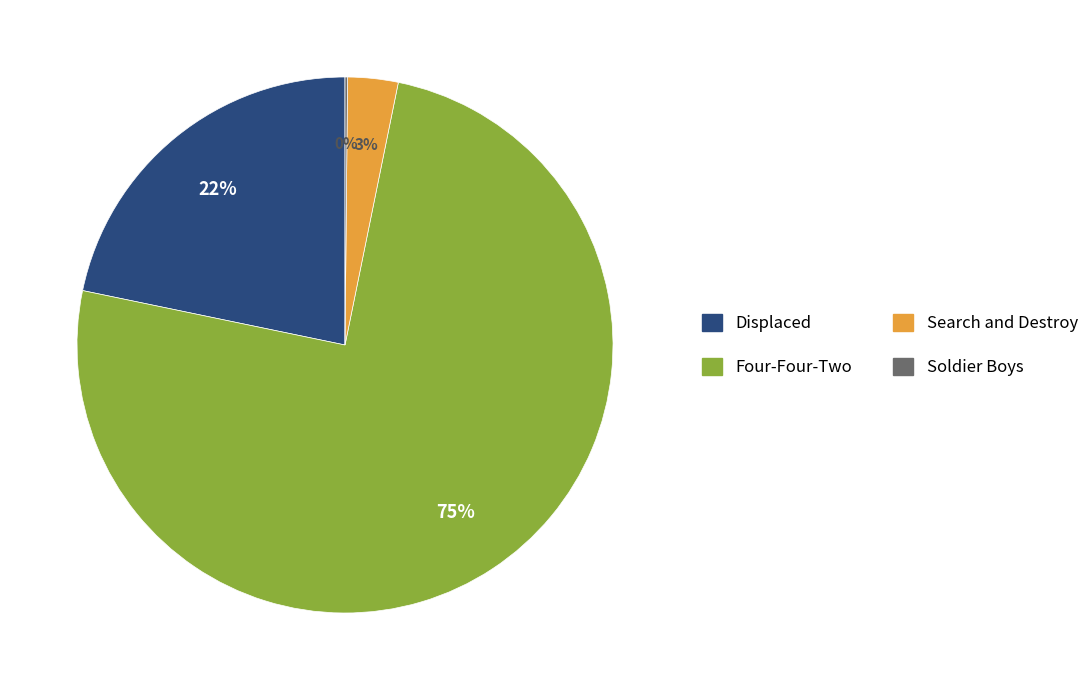

To the nearest percent, what is the combined percentage of Search and Destroy and Displaced?

25%